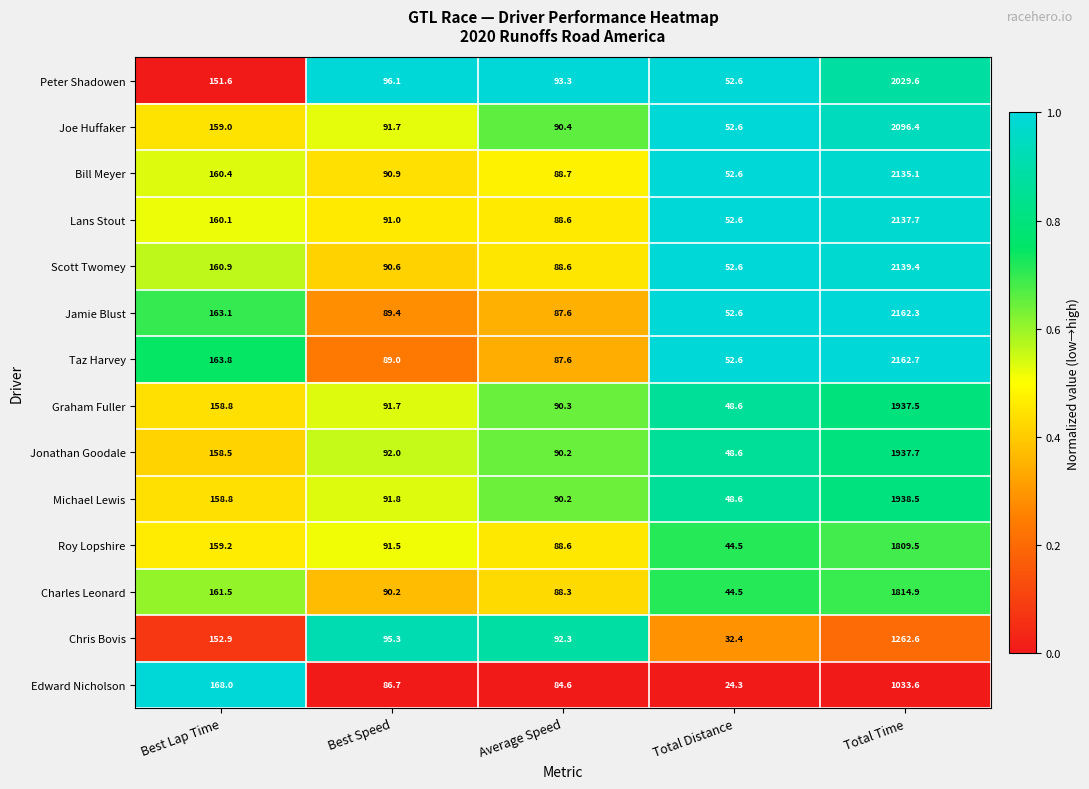

What is the spread (max minus min) of values at Average Speed?

8.7